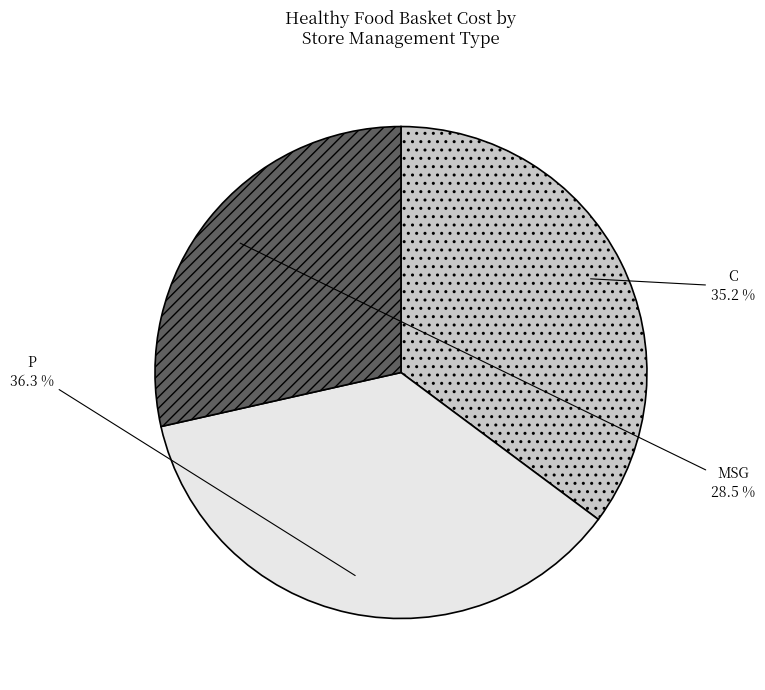

Which slice is the smallest?

MSG